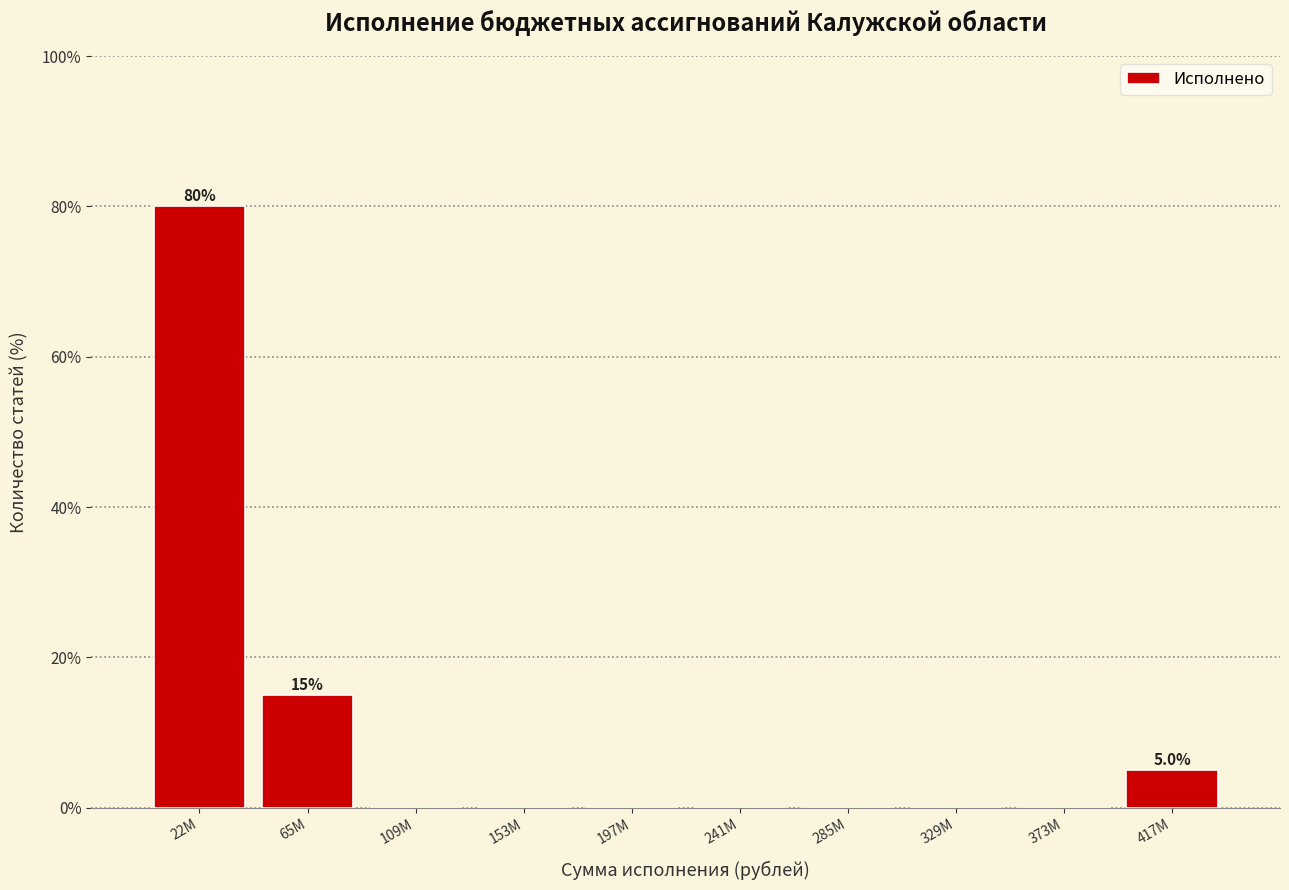

Reading left to right, list all the values displayed in this chart.

22M=80	65M=15	109M=0	153M=0	197M=0	241M=0	285M=0	329M=0	373M=0	417M=5